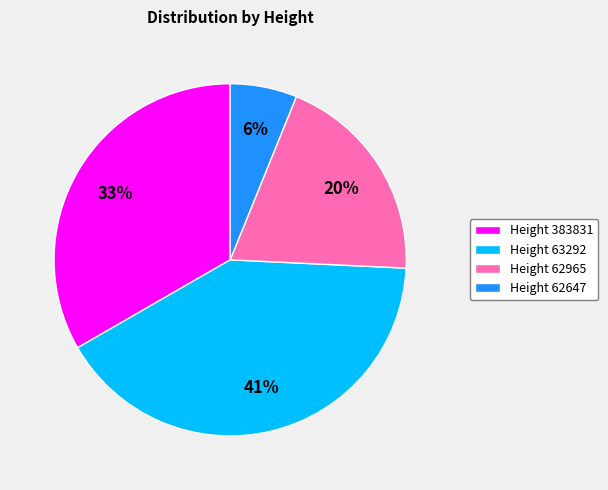

To the nearest percent, what is the average slice percentage?

25%